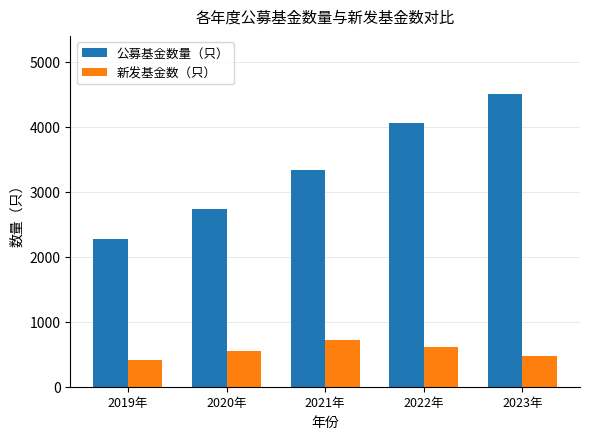

Where is 公募基金数量（只） nearest to the value 3381?

2021年